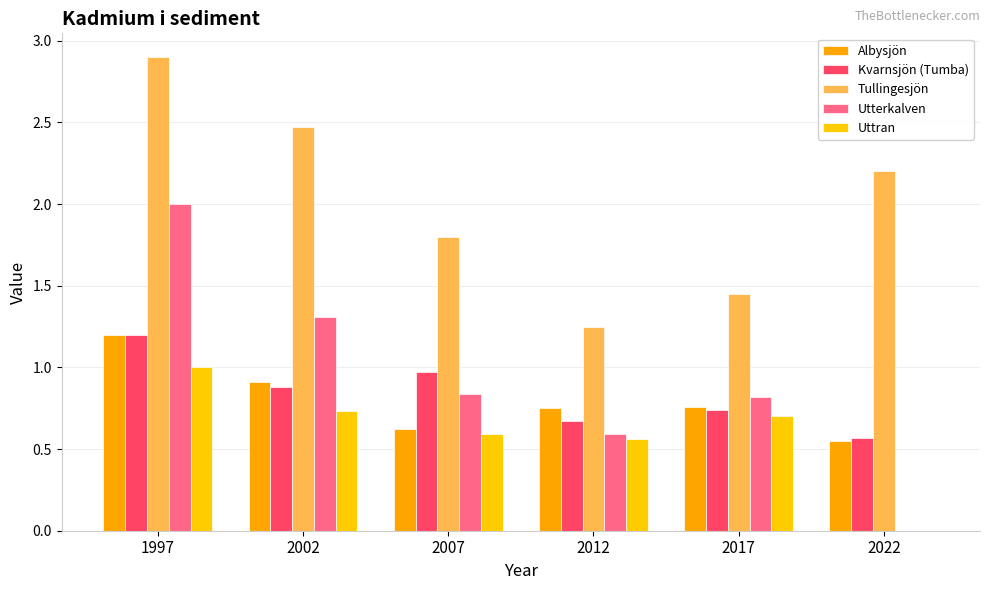

The Tullingesjön series shows 2.5 at 2002. True or false?

True